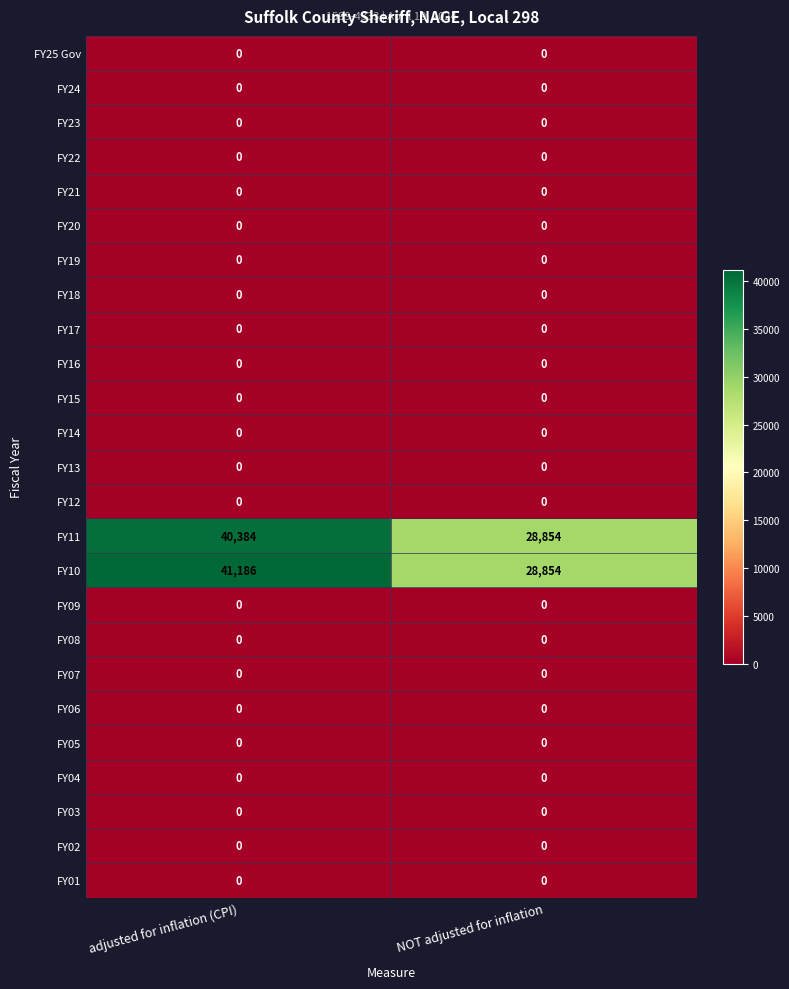

What is the greatest value displayed?

41186